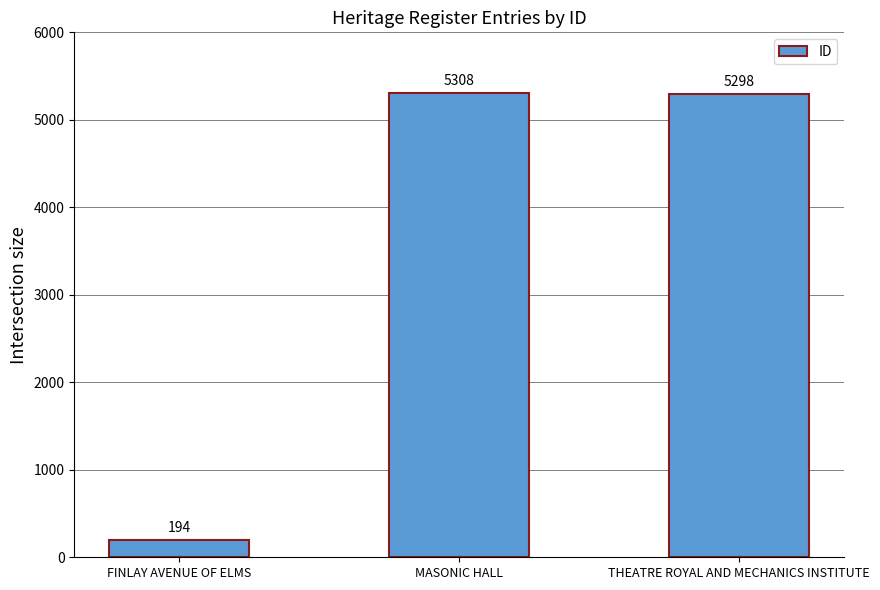

How many categories are shown in the chart?

3